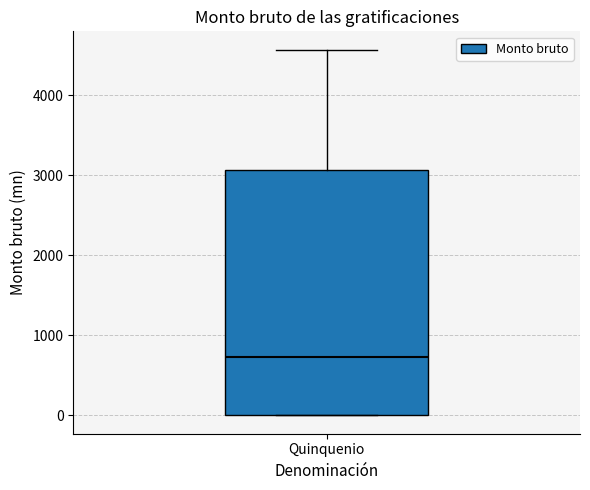

Where is the lower edge of the box for Quinquenio on the y-axis? The values are not printed on the chart, so give them approximately, as read against the axis.

0